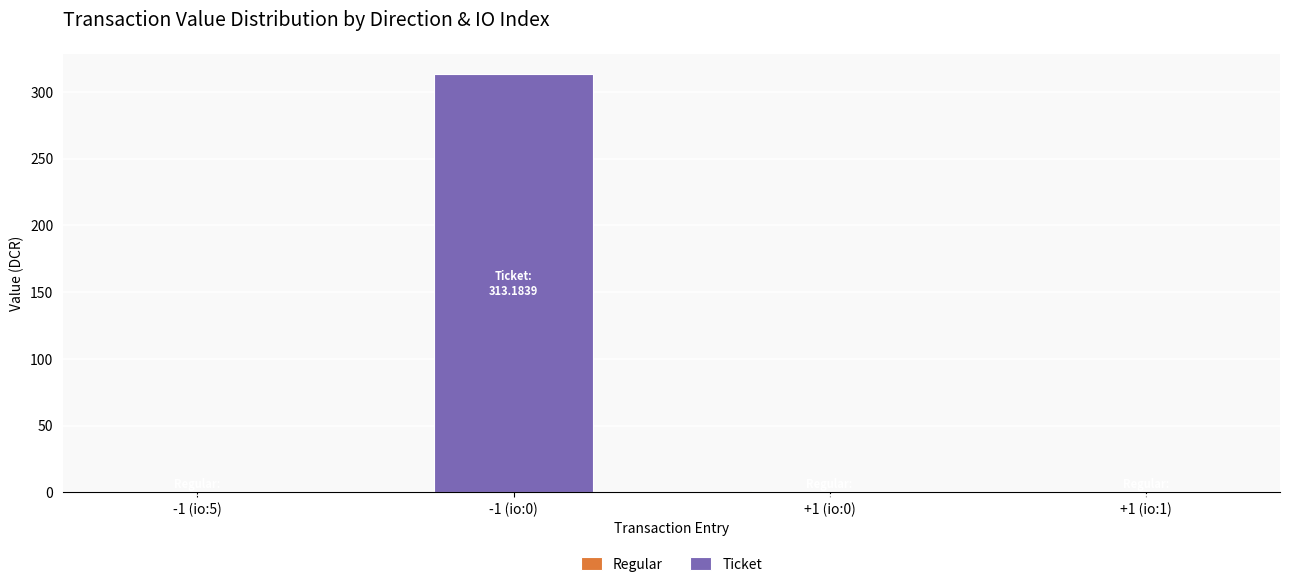

At which category is the sum across all series the highest?

-1 (io:0)